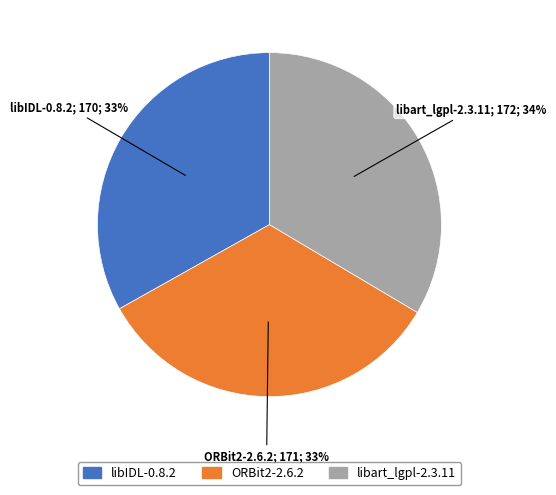

Is it true that libart_lgpl-2.3.11 is 45% of the pie?

False